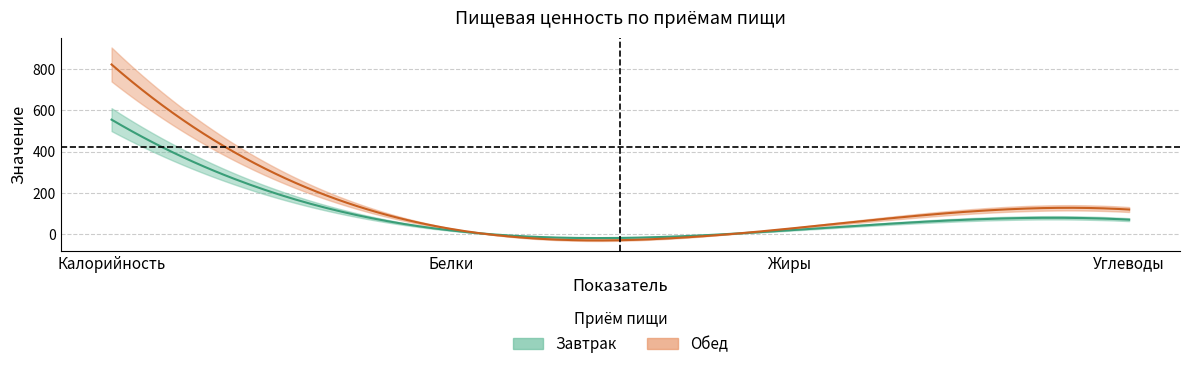

Reading left to right, transcribe all the data shown in this chart.

Завтрак: Калорийность=555.0	Белки=18.9	Жиры=19.6	Углеводы=70.9
Обед: Калорийность=822.0	Белки=26.3	Жиры=27.8	Углеводы=119.9